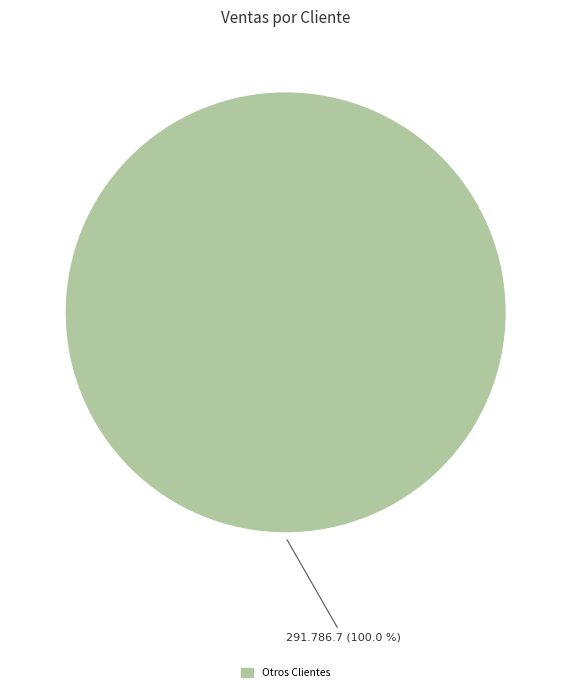

Count the number of slices in the pie.

1